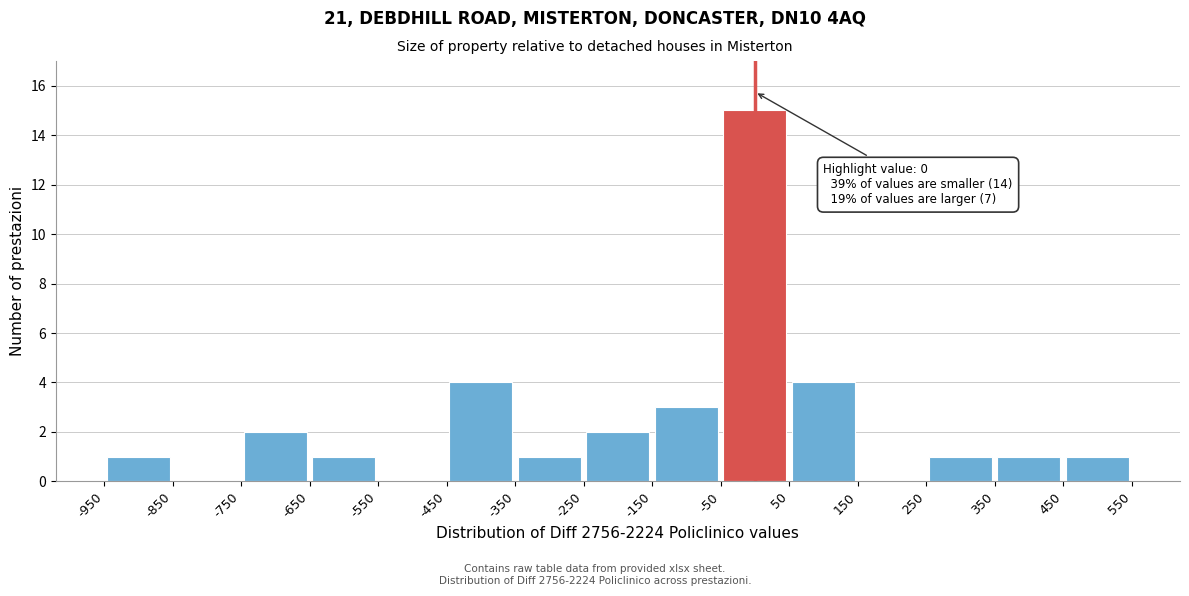

Over which range of the x-axis is the bar tallest?

-50 to 50